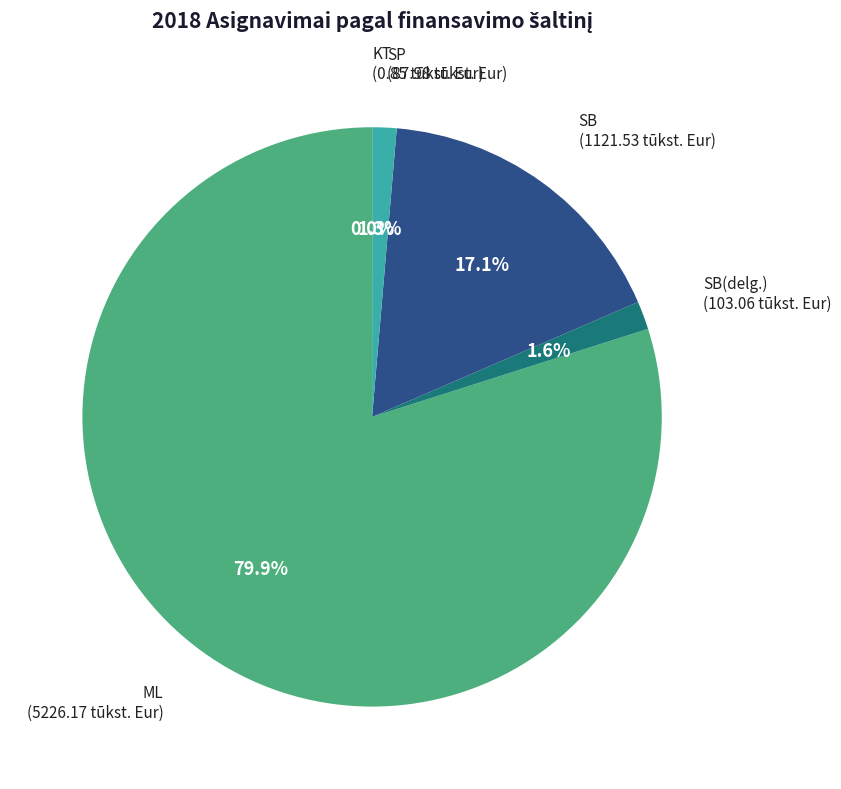

Is the sum of ML and SP greater than half?

Yes